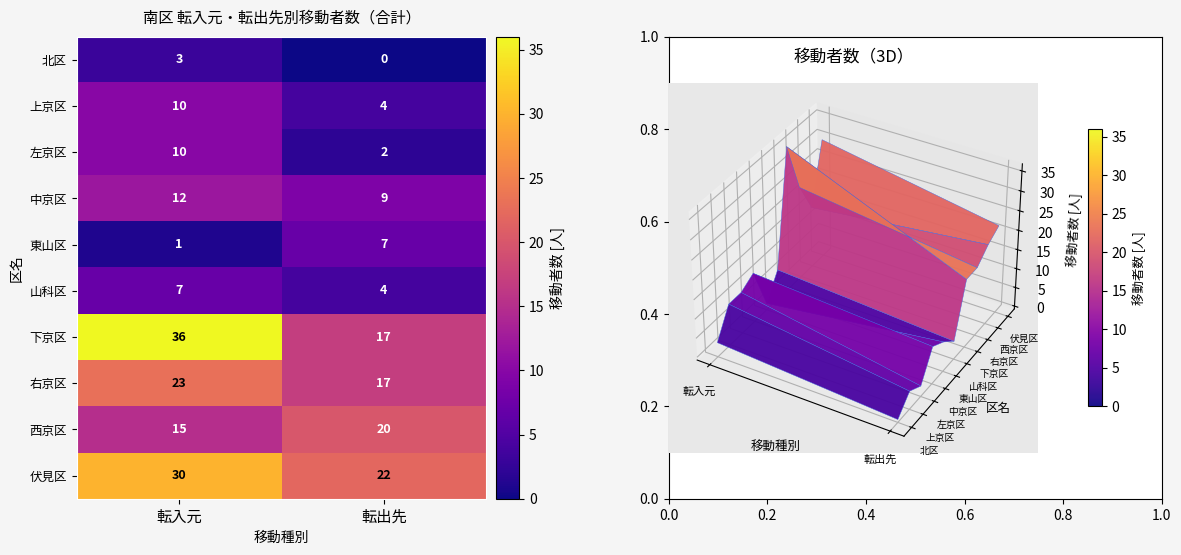

At which label is 下京区 closest to 26?

転出先